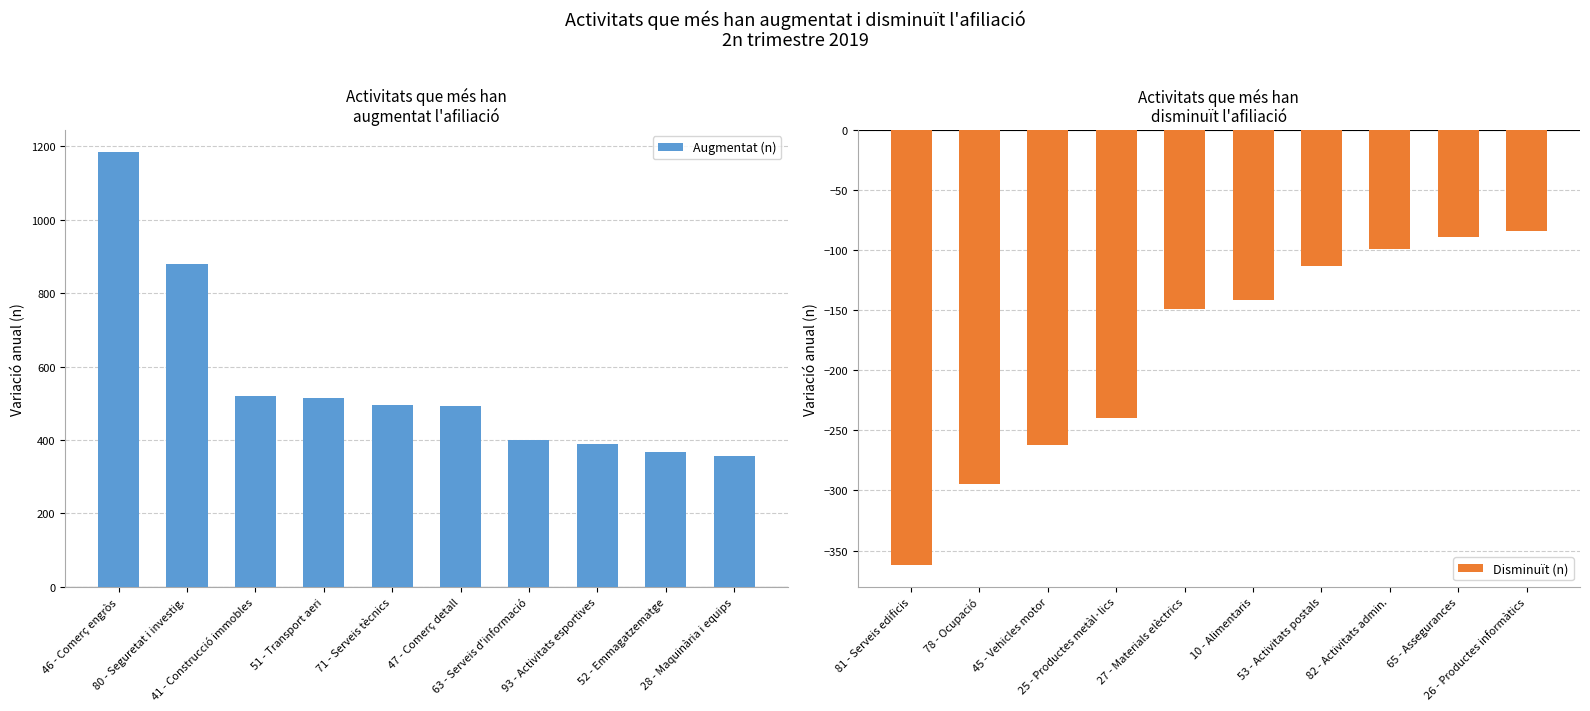

Which series has the largest range (max minus min)?

Augmentat (n)